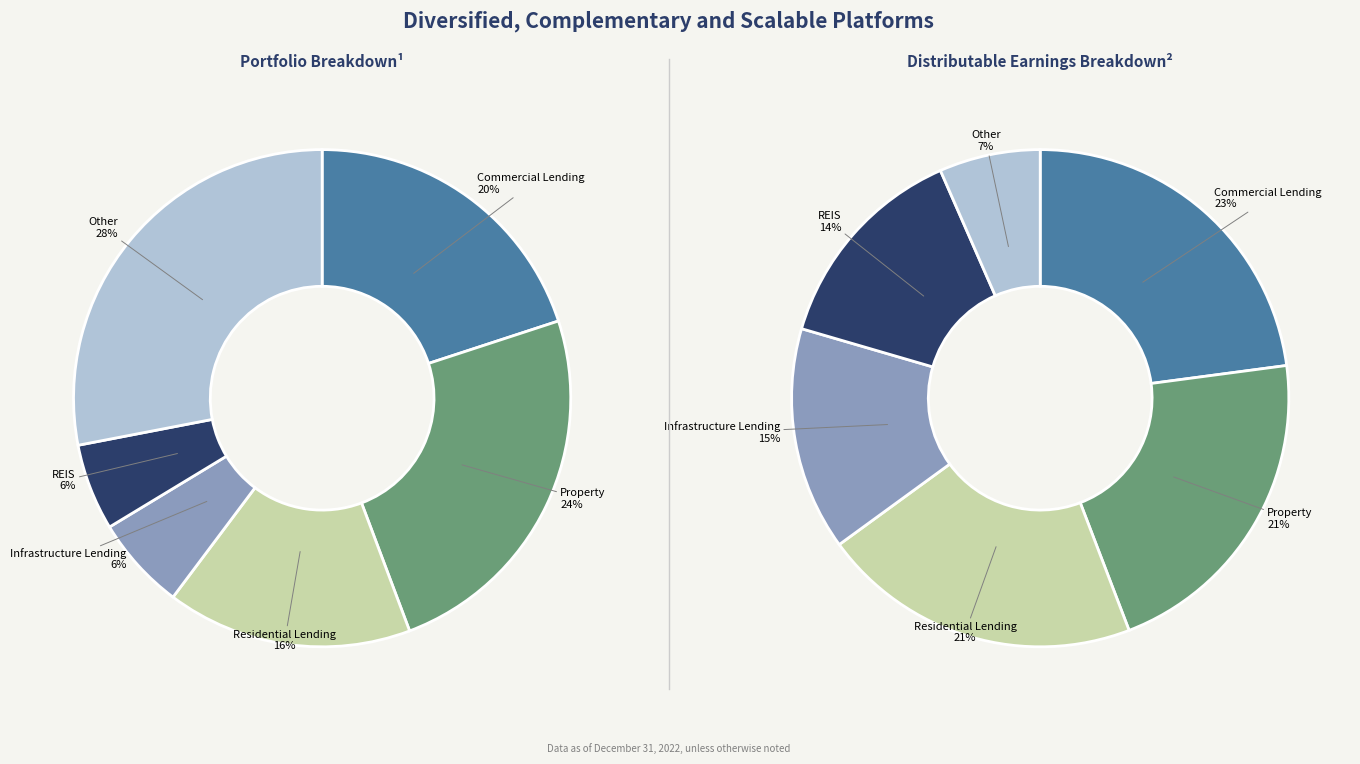

Between 1957 and 2980, which is larger?

2980